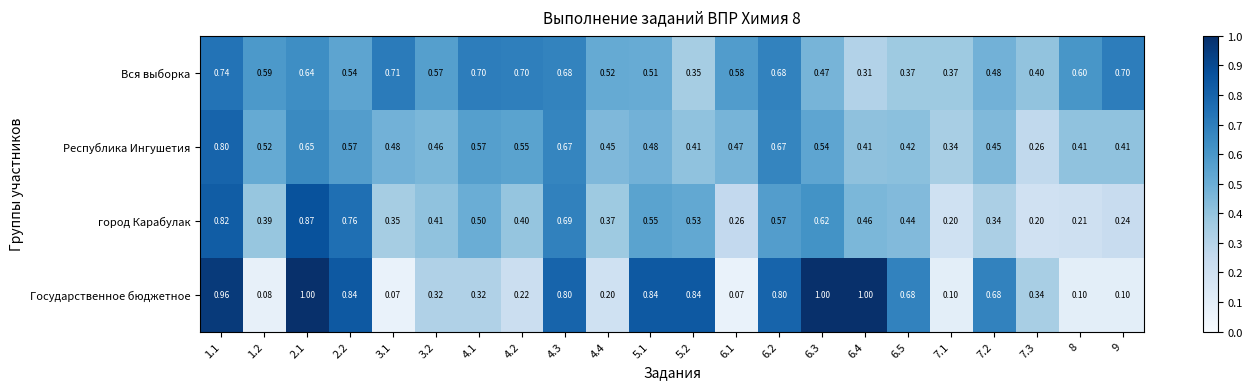

What is the difference between the highest and lowest values at 7.3?

0.2